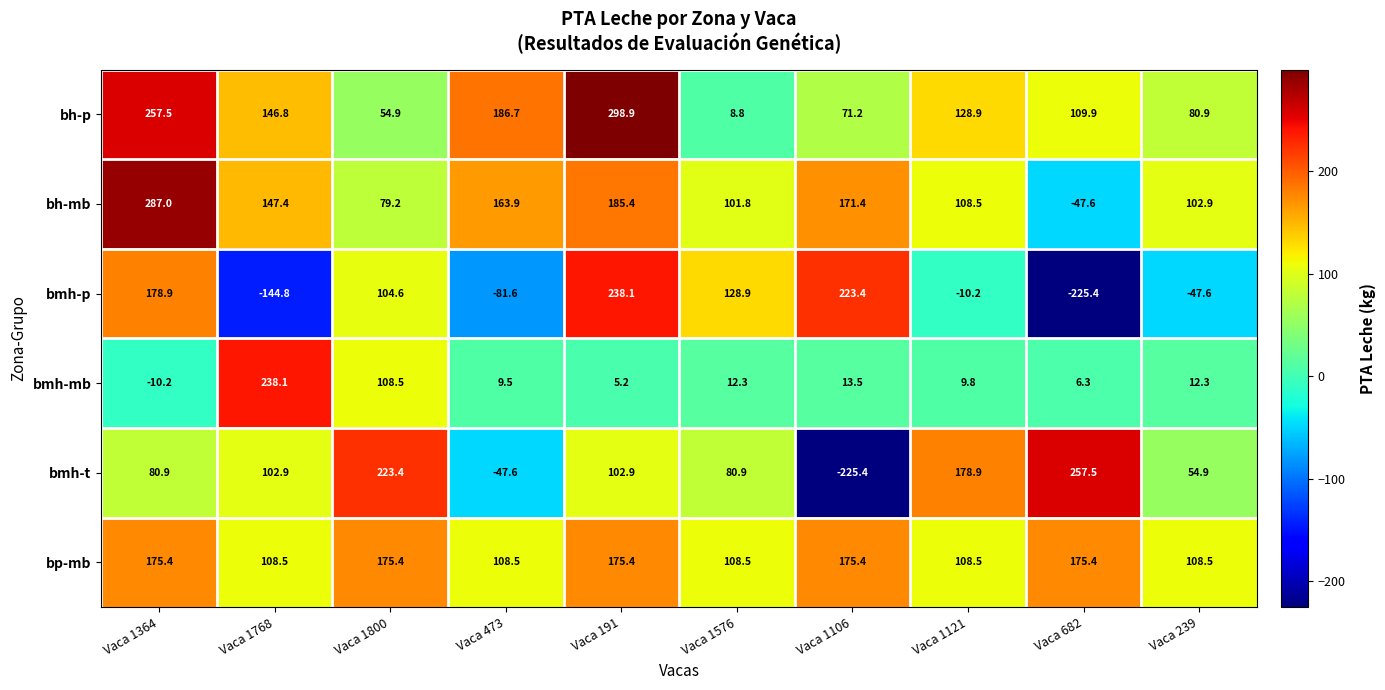

The value of bmh-t at Vaca 1106 is -225.4. True or false?

True